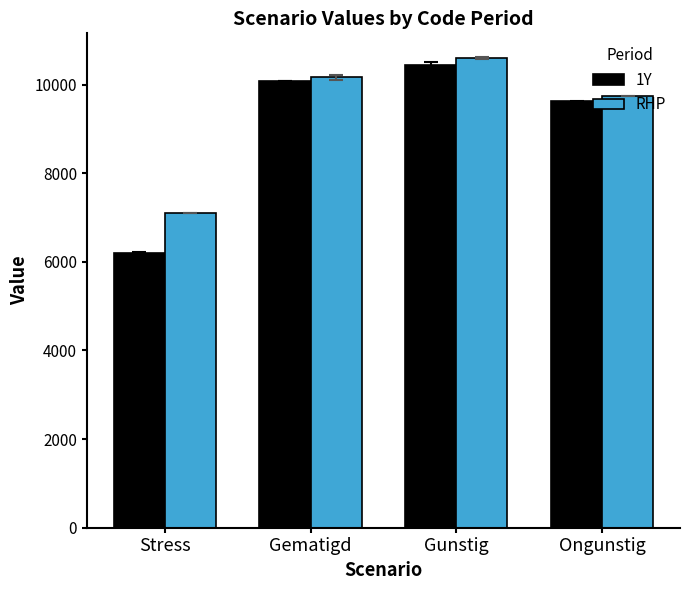

Count the number of categories in the chart.

4